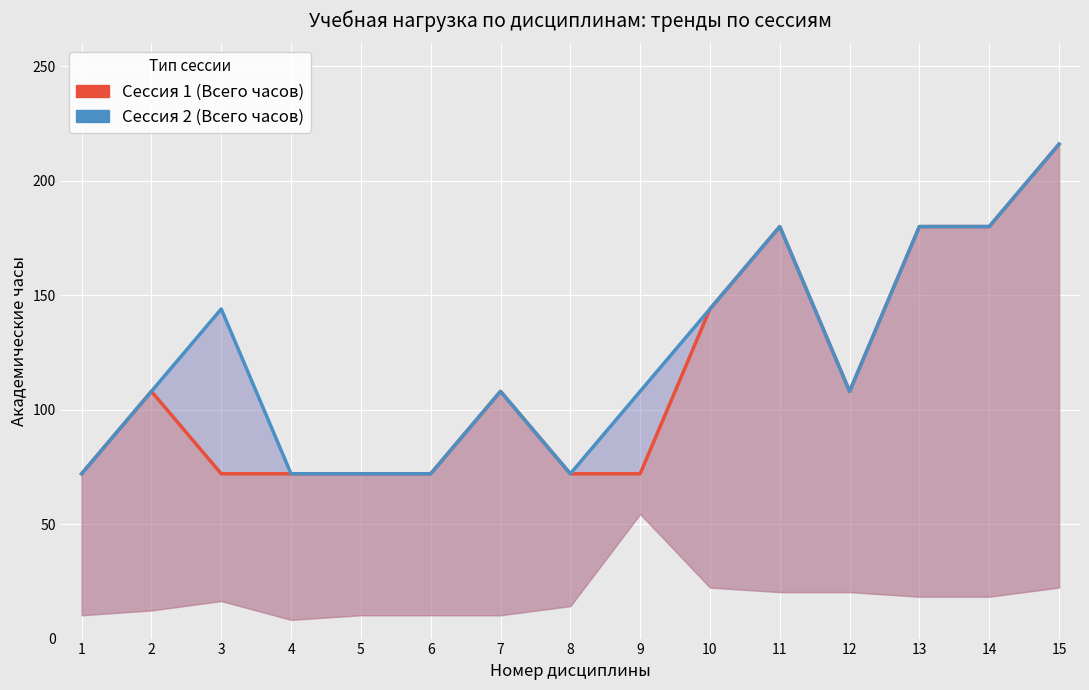

Read the Сессия 2 (Всего часов) value at 11.

180